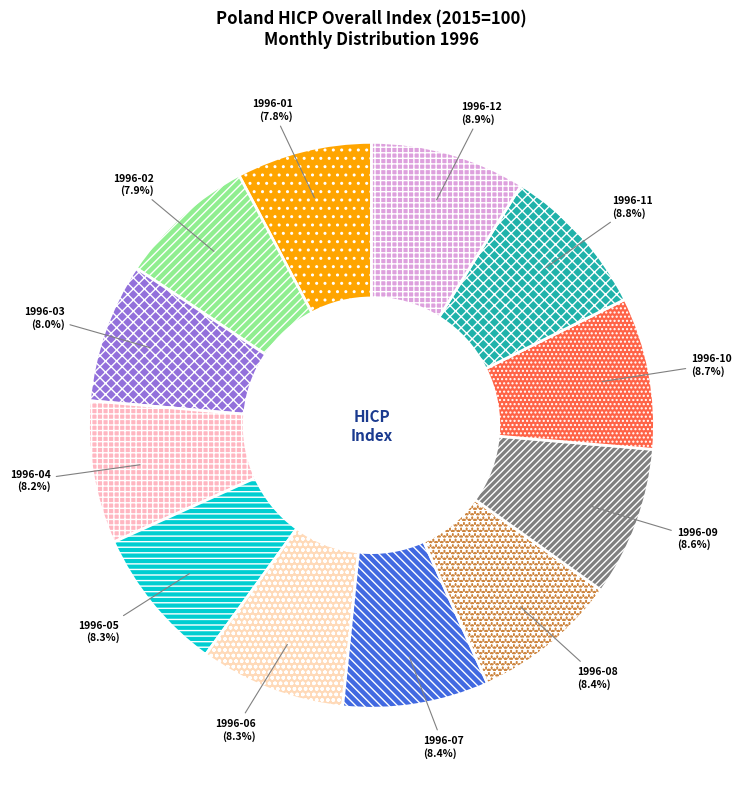

To the nearest percent, what portion does 1996-04 represent?

8%